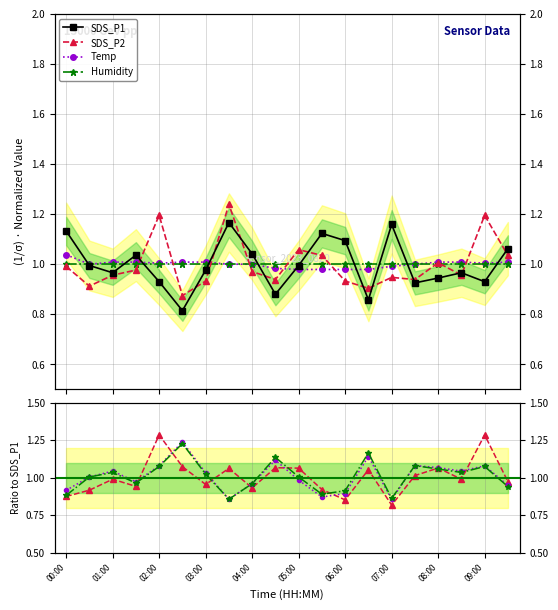

What is the value of the SDS_P1 point at the 8th from the left?

1.2